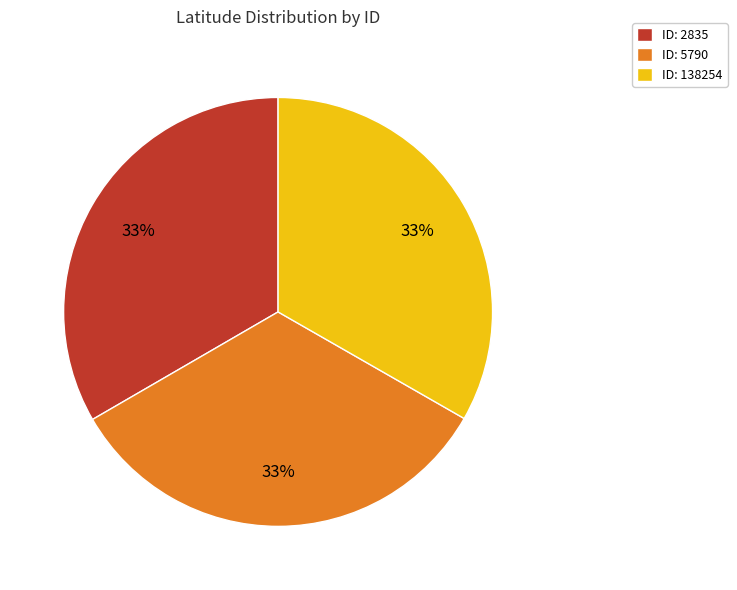

To the nearest percent, what is the average slice percentage?

33%